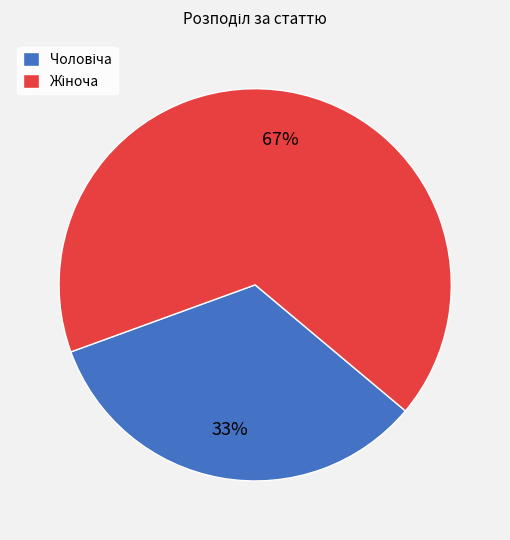

Is there any slice that represents more than half of the pie?

Yes